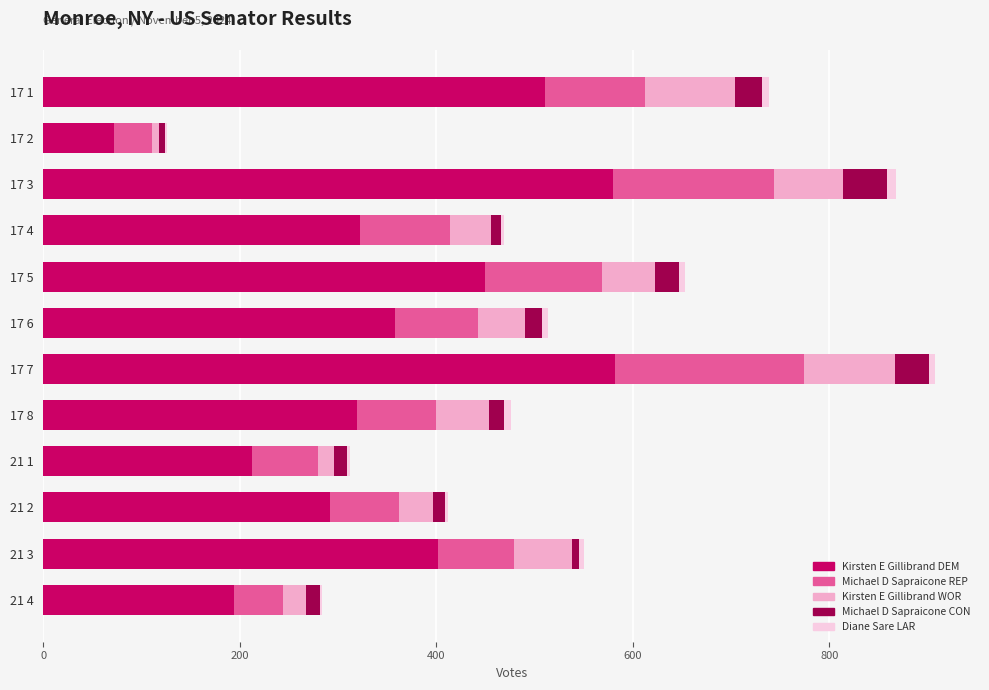

What is the sum of all Kirsten E Gillibrand DEM values?

4293